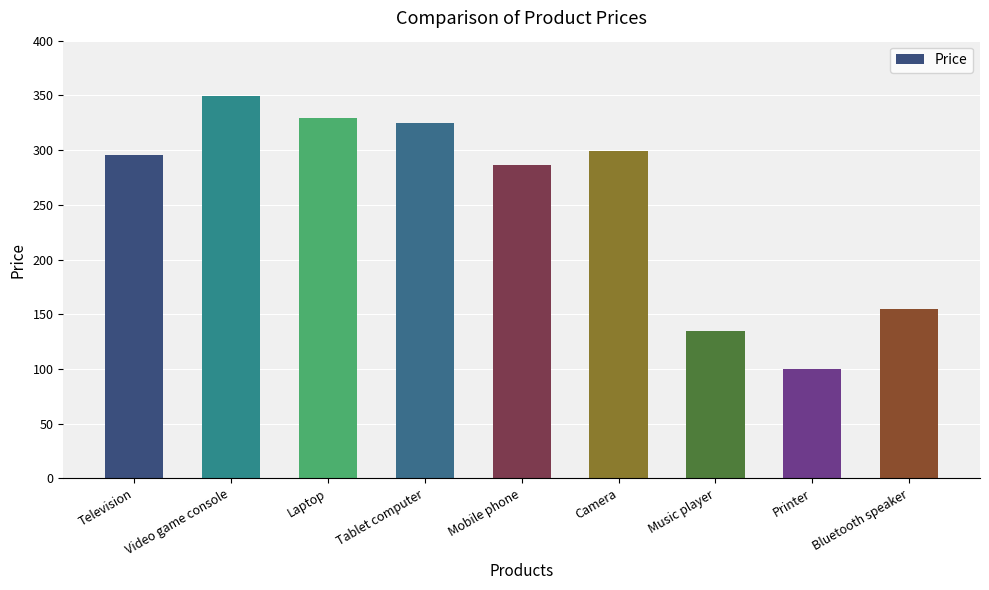

What is the label of the 6th bar from the right?

Tablet computer